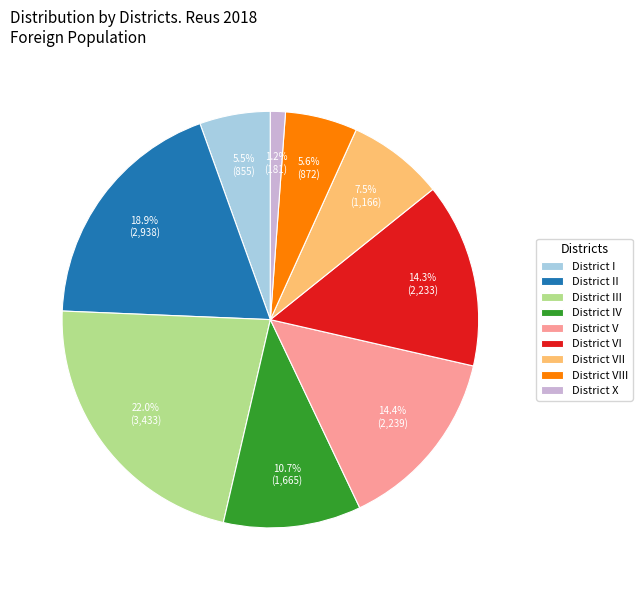

Is there a majority slice in this chart?

No